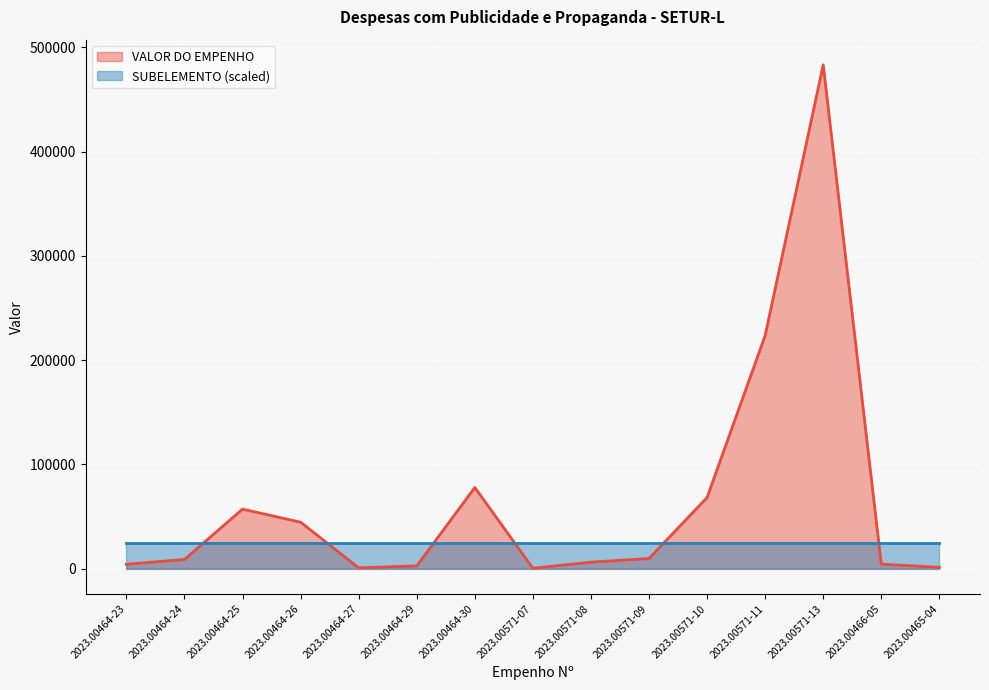

What is the change in value from 2023.00464-24 to 2023.00466-05?

-4491.1